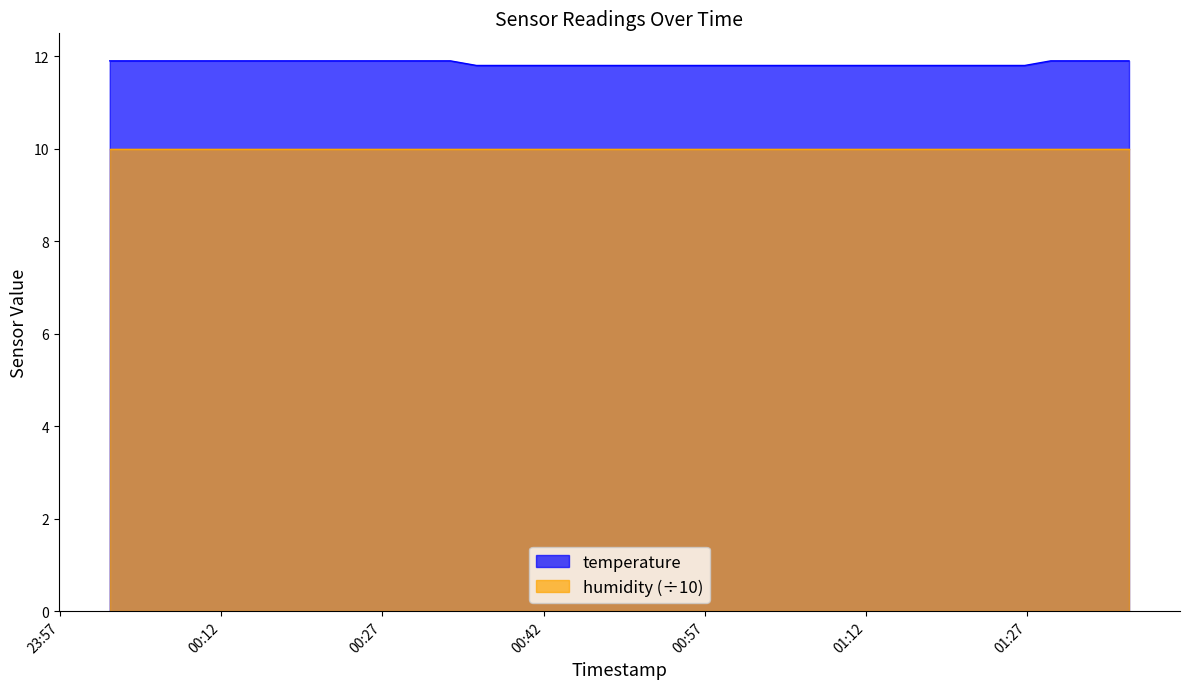

At which category does the chart reach its peak across all series?

2024-02-04T00:01:39